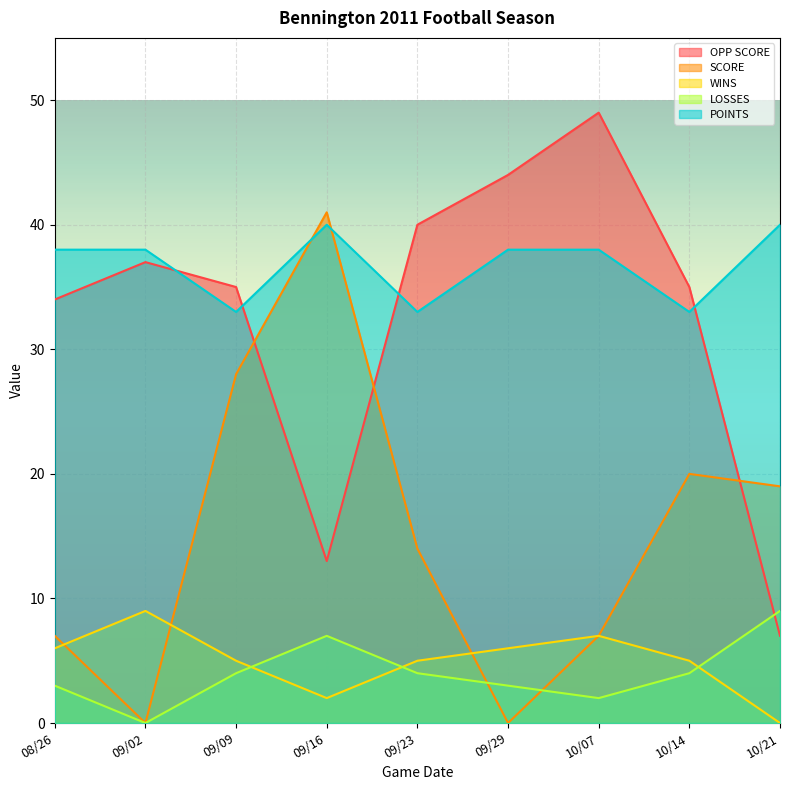

What are all the series names shown in the legend?

OPP SCORE, SCORE, WINS, LOSSES, POINTS